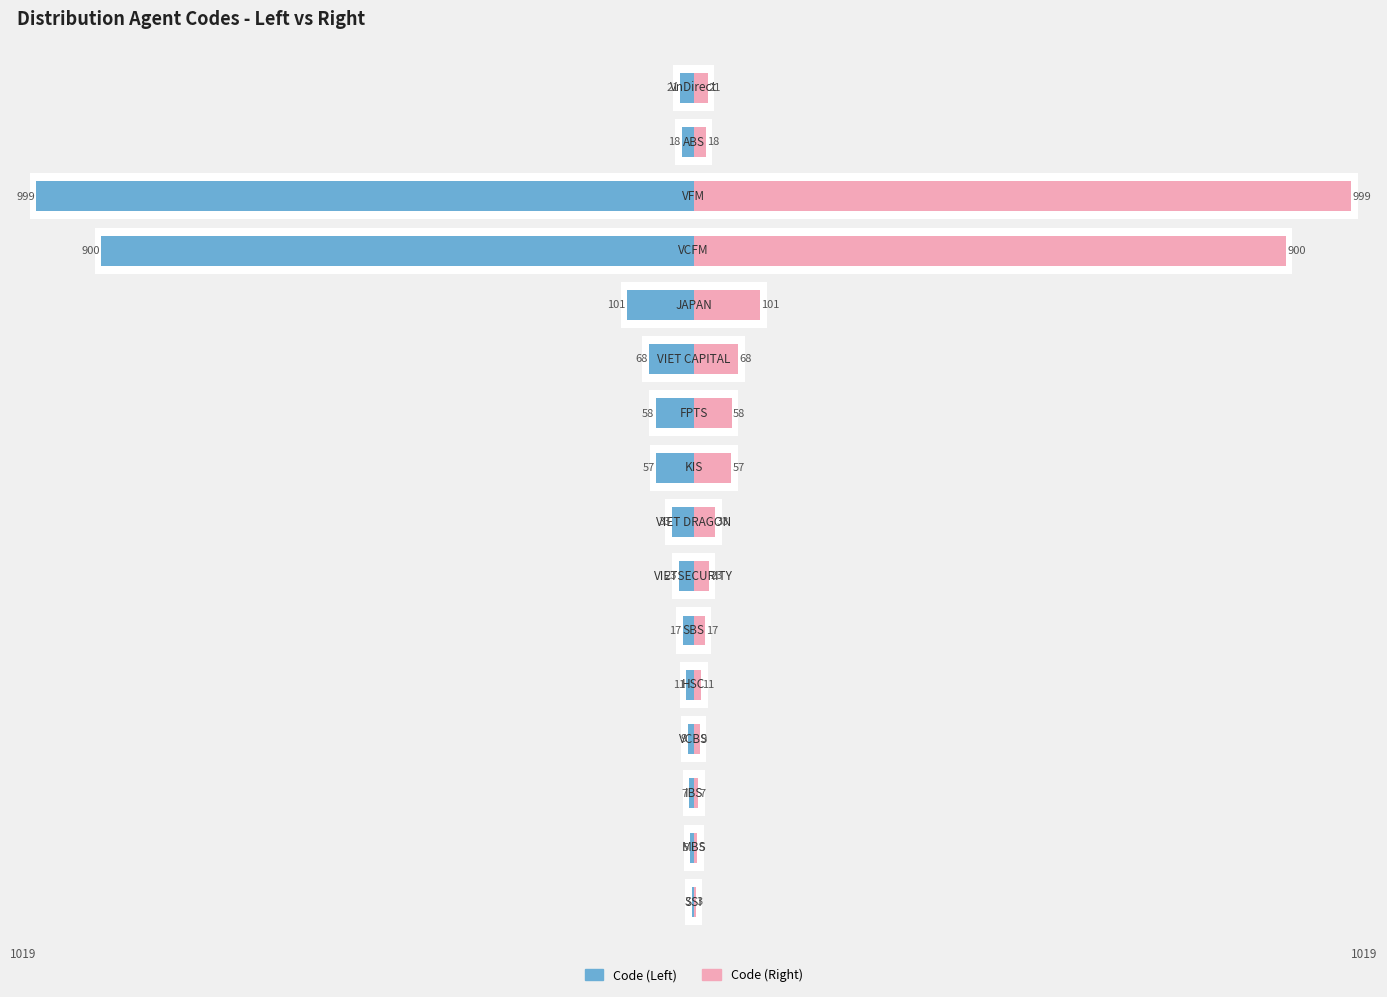

What is the difference between the maximum and minimum values in the Code (Left) series?

996